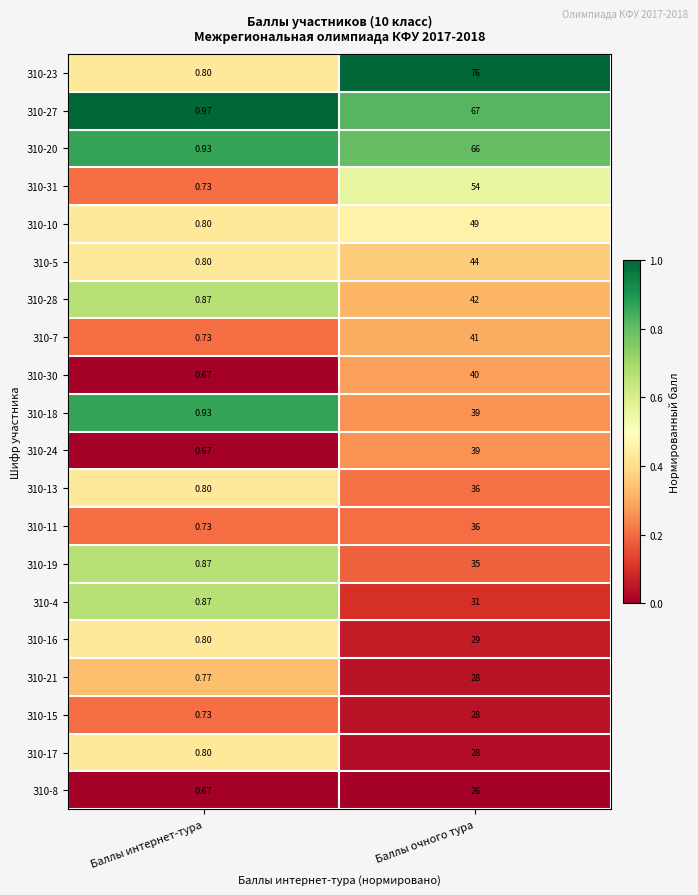

Which series has the widest spread of values?

З10-23